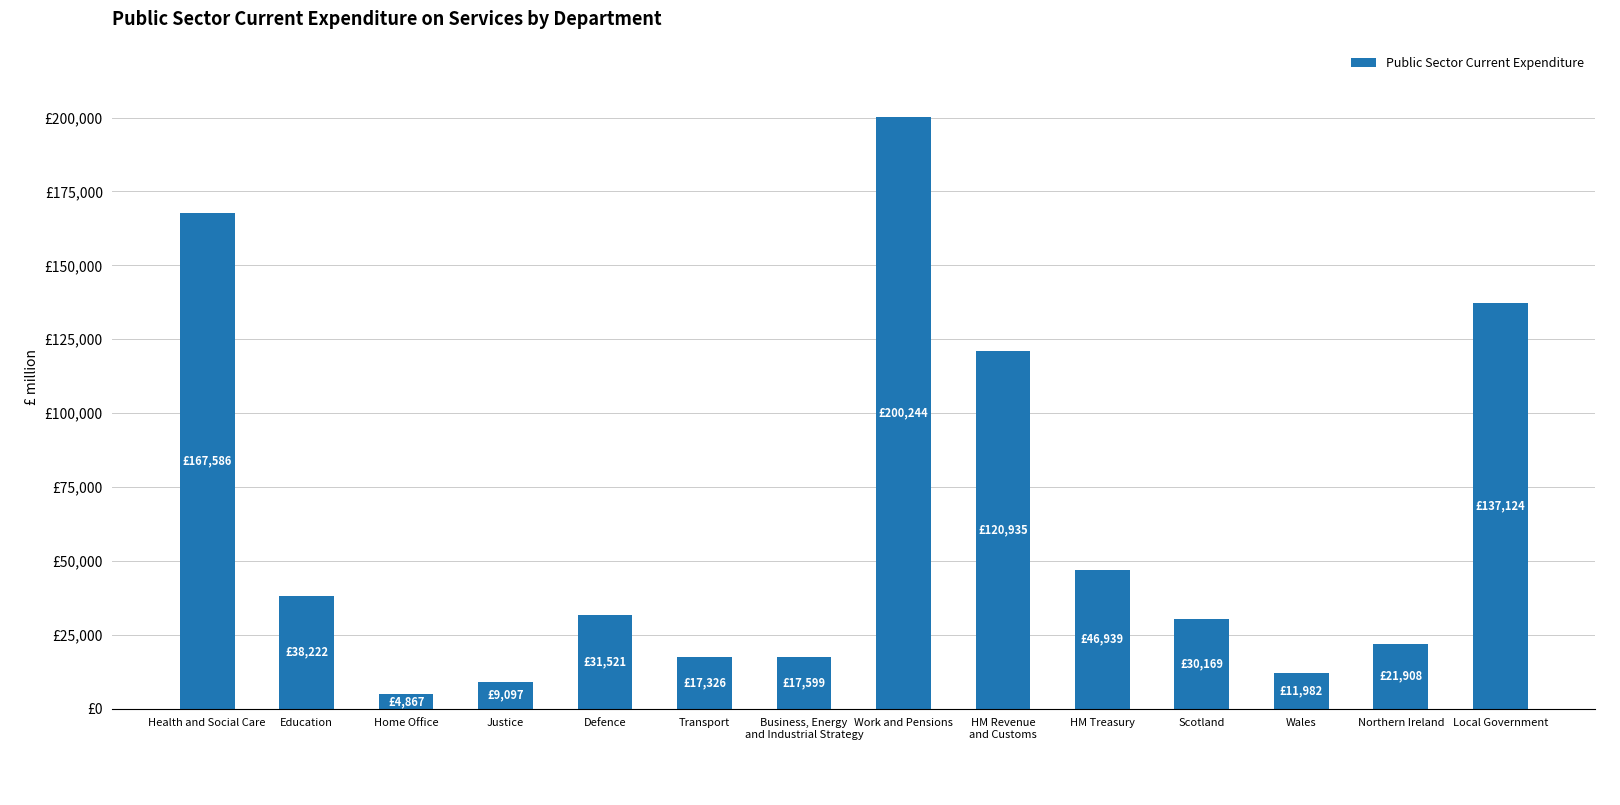

What is the label of the 1st bar from the left?

Health and Social Care